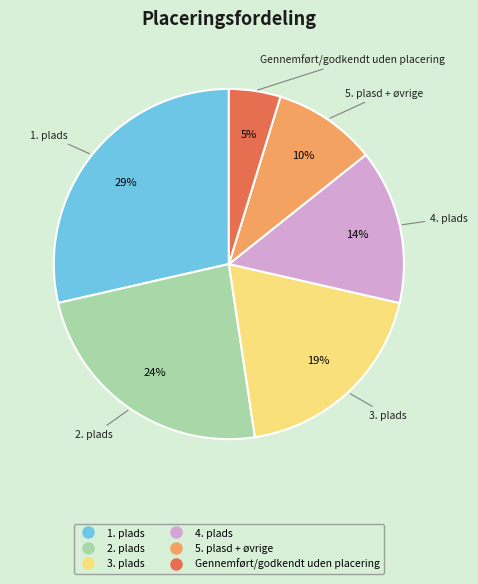

To the nearest percent, what is the average slice percentage?

17%